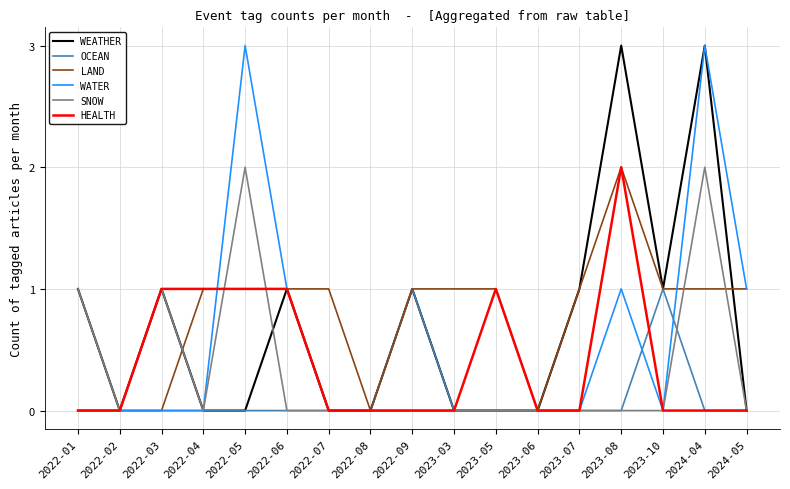

Reading right to left, list all the values displayed in this chart.

WEATHER: 2024-05=0	2024-04=3	2023-10=1	2023-08=3	2023-07=1	2023-06=0	2023-05=0	2023-03=0	2022-09=1	2022-08=0	2022-07=0	2022-06=1	2022-05=0	2022-04=0	2022-03=1	2022-02=0	2022-01=1
OCEAN: 2024-05=0	2024-04=0	2023-10=1	2023-08=0	2023-07=0	2023-06=0	2023-05=0	2023-03=0	2022-09=1	2022-08=0	2022-07=0	2022-06=0	2022-05=0	2022-04=0	2022-03=0	2022-02=0	2022-01=0
LAND: 2024-05=1	2024-04=1	2023-10=1	2023-08=2	2023-07=1	2023-06=0	2023-05=1	2023-03=1	2022-09=1	2022-08=0	2022-07=1	2022-06=1	2022-05=1	2022-04=1	2022-03=0	2022-02=0	2022-01=0
WATER: 2024-05=1	2024-04=3	2023-10=0	2023-08=1	2023-07=0	2023-06=0	2023-05=0	2023-03=0	2022-09=0	2022-08=0	2022-07=0	2022-06=1	2022-05=3	2022-04=0	2022-03=0	2022-02=0	2022-01=0
SNOW: 2024-05=0	2024-04=2	2023-10=0	2023-08=0	2023-07=0	2023-06=0	2023-05=0	2023-03=0	2022-09=0	2022-08=0	2022-07=0	2022-06=0	2022-05=2	2022-04=0	2022-03=1	2022-02=0	2022-01=1
HEALTH: 2024-05=0	2024-04=0	2023-10=0	2023-08=2	2023-07=0	2023-06=0	2023-05=1	2023-03=0	2022-09=0	2022-08=0	2022-07=0	2022-06=1	2022-05=1	2022-04=1	2022-03=1	2022-02=0	2022-01=0